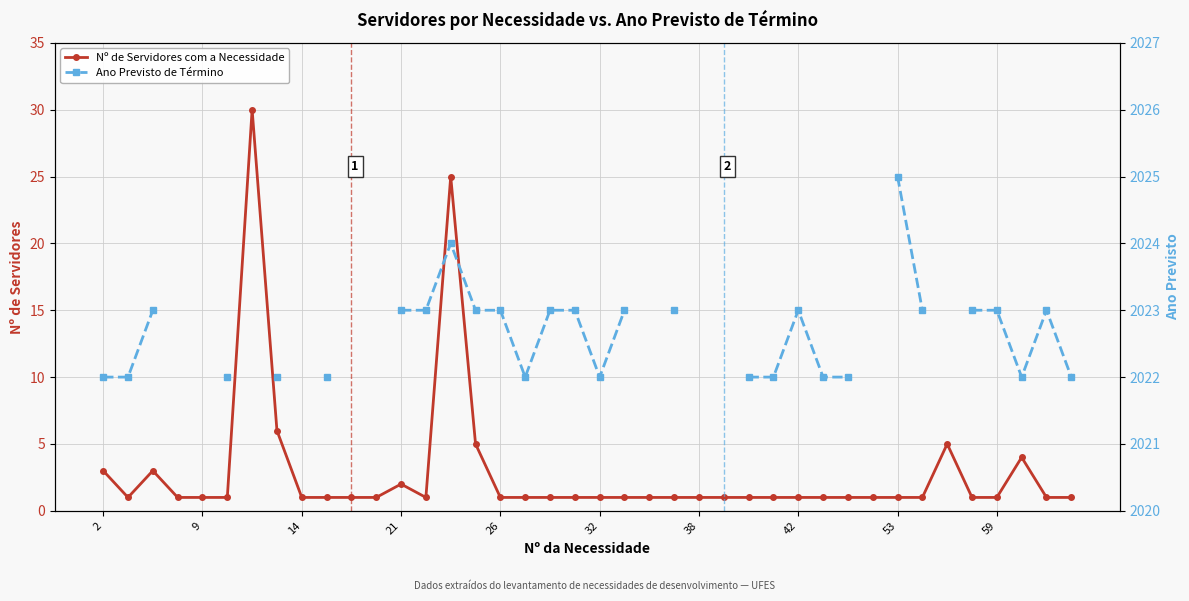

Which series has the widest spread of values?

Nº de Servidores com a Necessidade